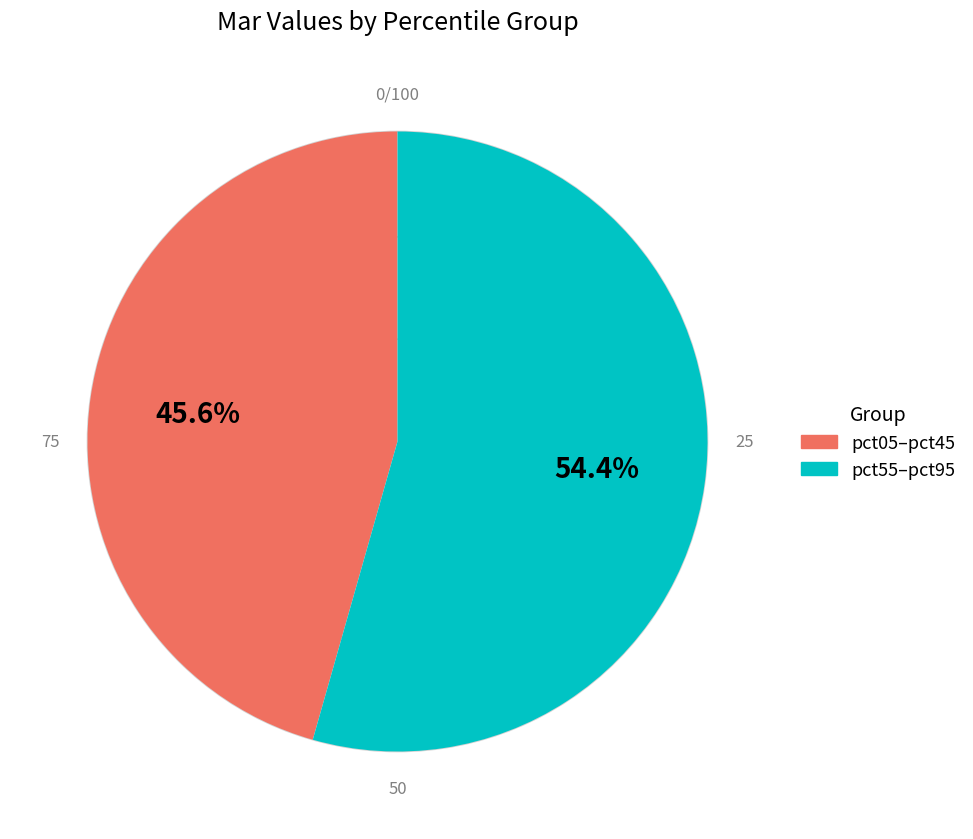

Is there any slice that represents more than half of the pie?

Yes